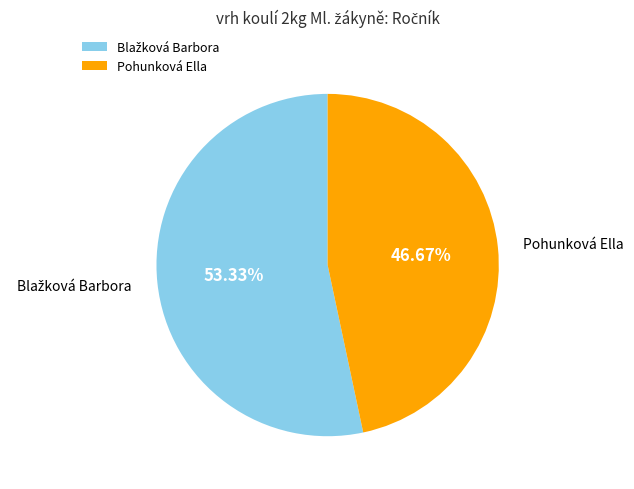

How much of the chart is everything except Pohunková Ella?

53.3%